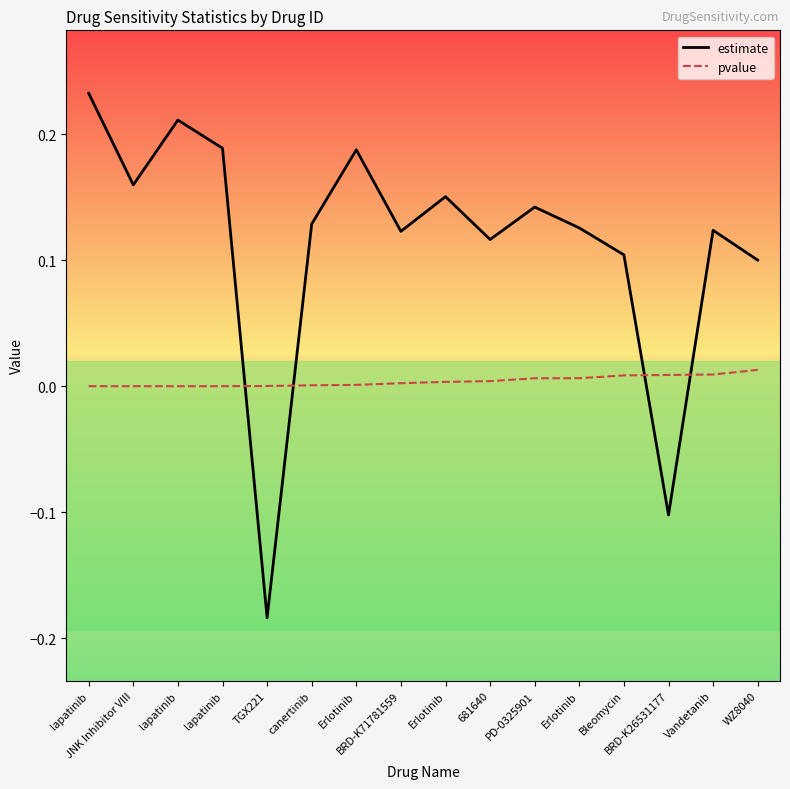

What are all the series names shown in the legend?

estimate, pvalue